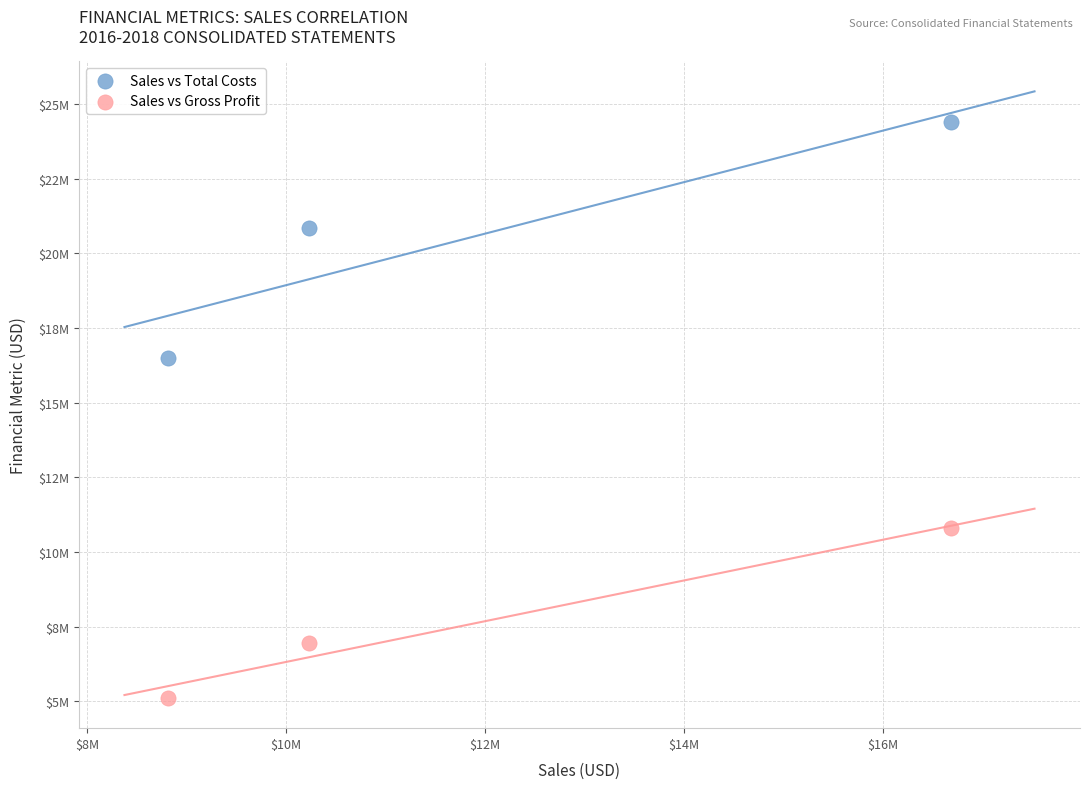

Which series contains the highest Y value?

Sales vs Total Costs